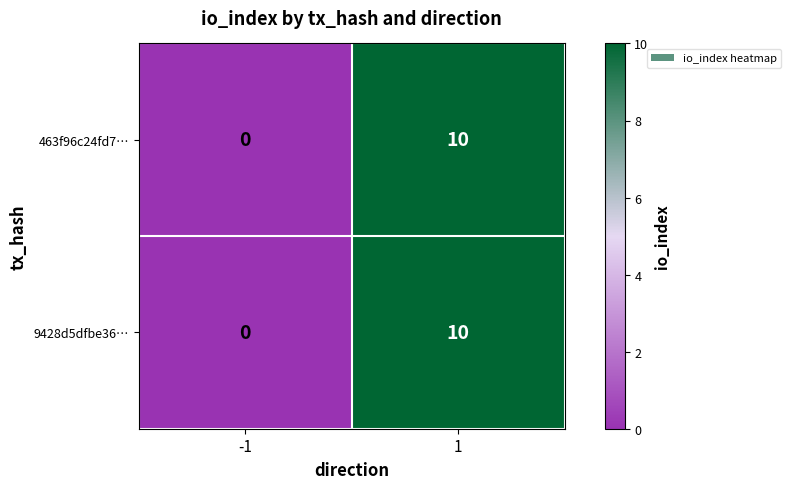

Is it true that 463f96c24fd7… equals 10 at 1?

True